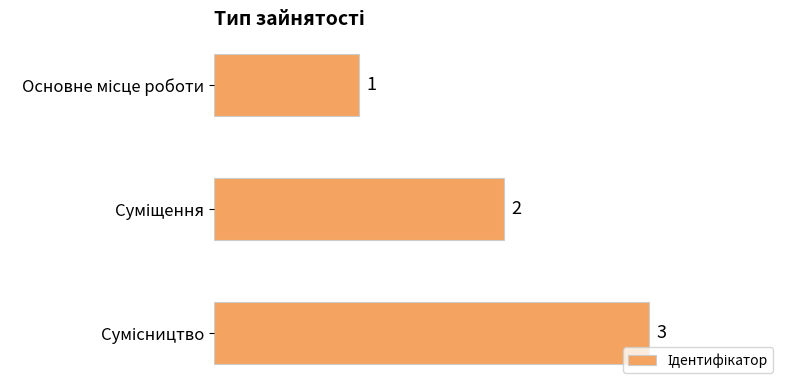

What is the maximum value shown in the chart?

3